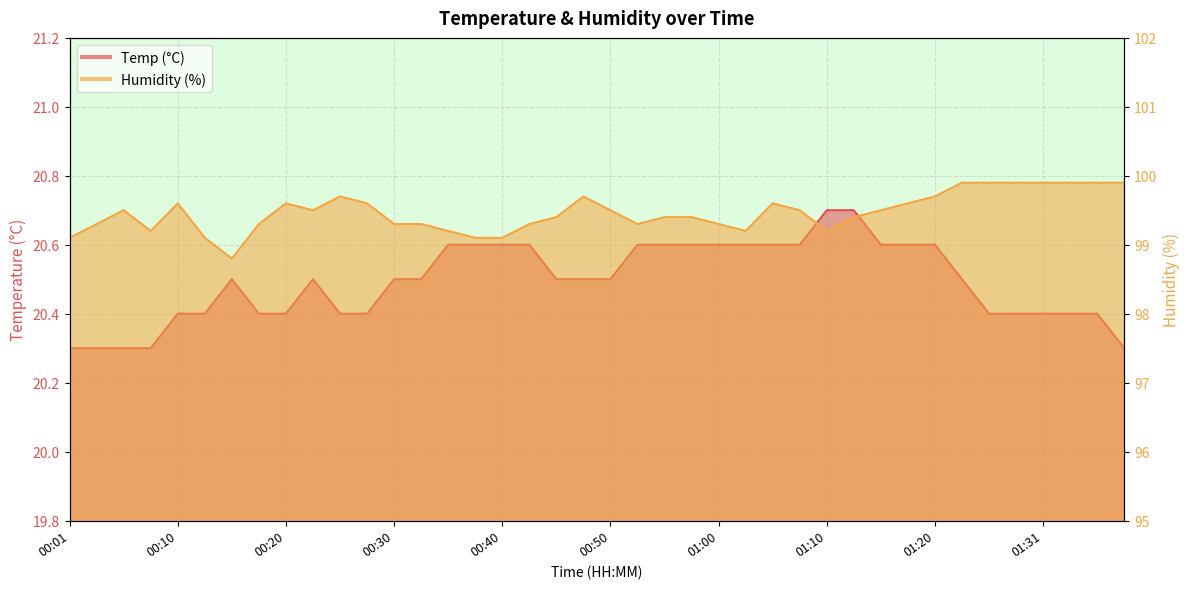

At which category does Temp reach its first local peak?

00:15